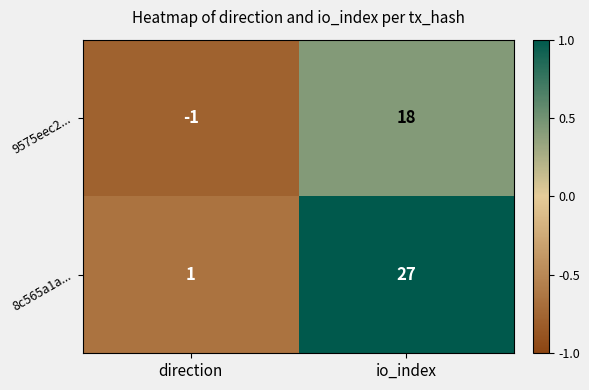

Reading left to right, transcribe all the data shown in this chart.

9575eec2...: direction=-1	io_index=18
8c565a1a...: direction=1	io_index=27